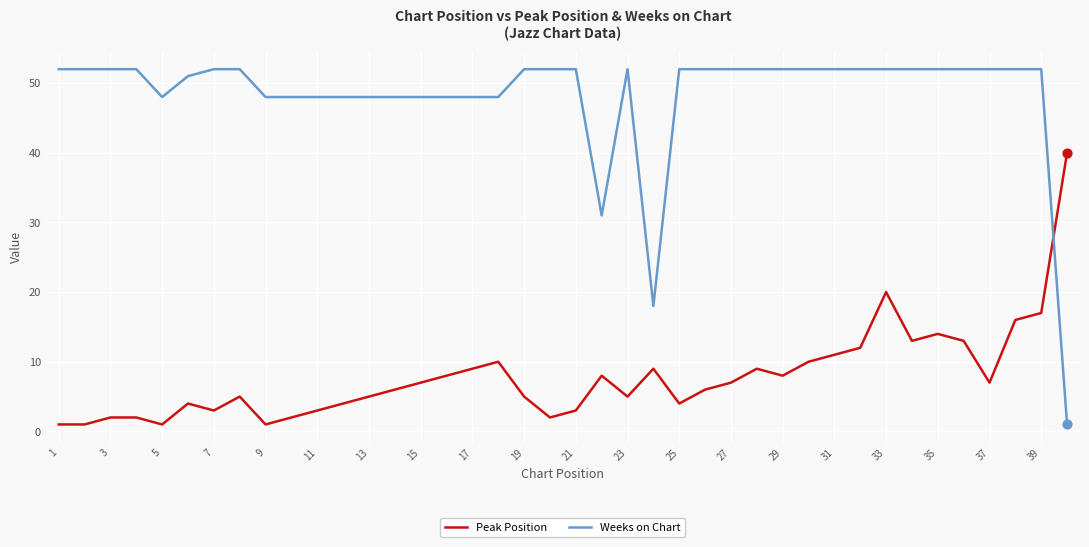

Which series has the widest spread of values?

Weeks on Chart